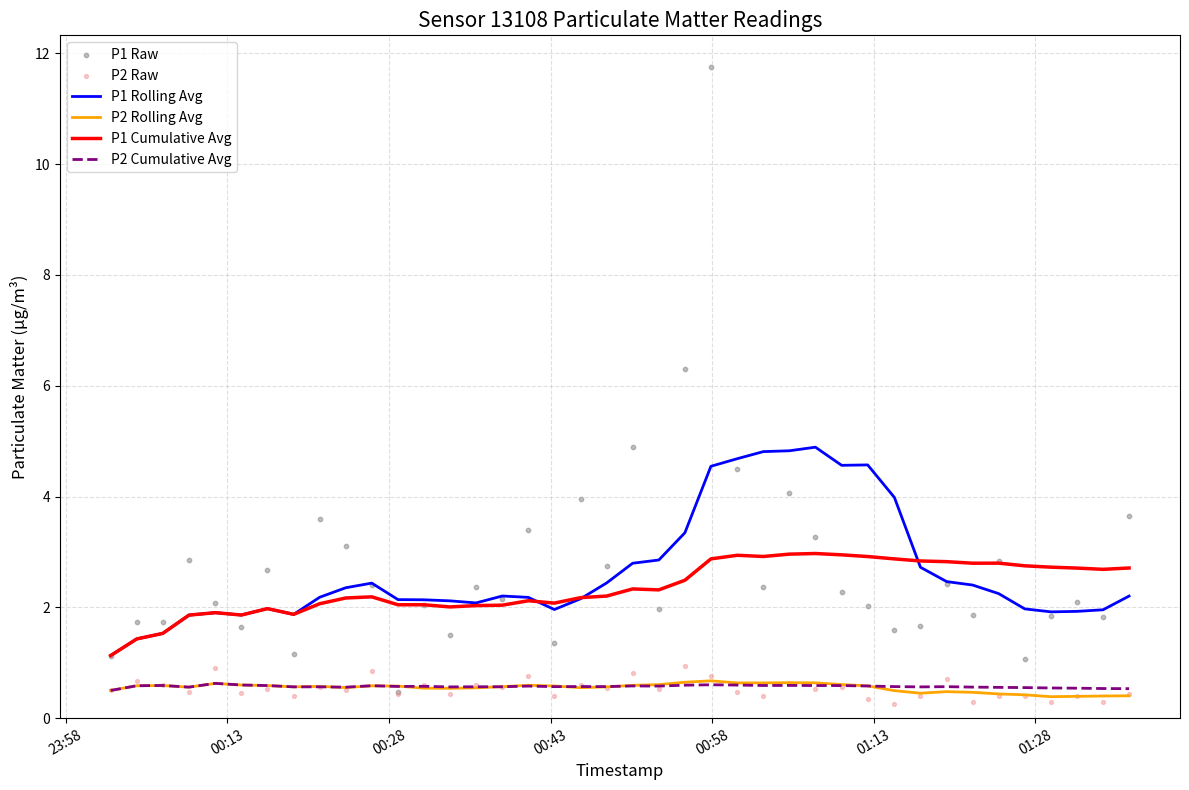

What is the highest value of the P2 Rolling Avg series?

0.7